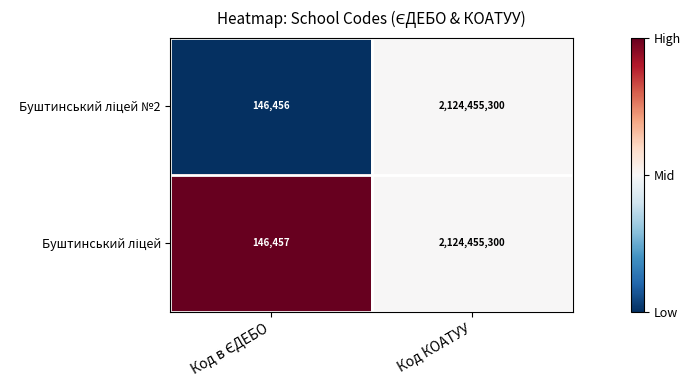

Which label corresponds to the largest value in the chart?

Код КОАТУУ